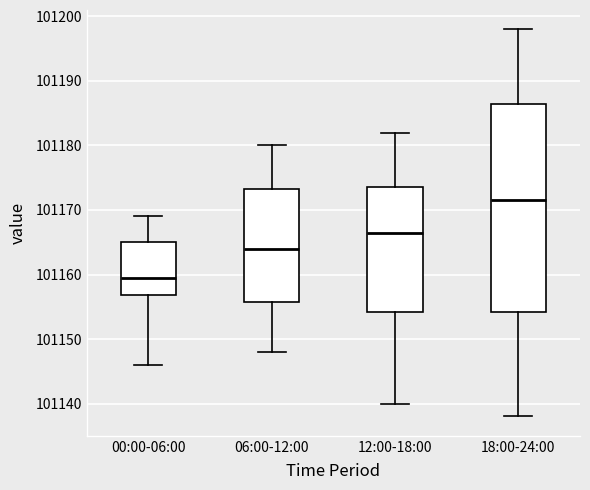

Reading left to right, read every box against the y-axis: the position of its median line, the range the box covers, and the ends of its whiskers. The values are not printed on the chart, so give them approximately, as read against the axis.

00:00-06:00: median 101160, box 101157 to 101165, whiskers 101146 to 101169
06:00-12:00: median 101164, box 101156 to 101173, whiskers 101148 to 101180
12:00-18:00: median 101167, box 101154 to 101174, whiskers 101140 to 101182
18:00-24:00: median 101172, box 101154 to 101187, whiskers 101138 to 101198